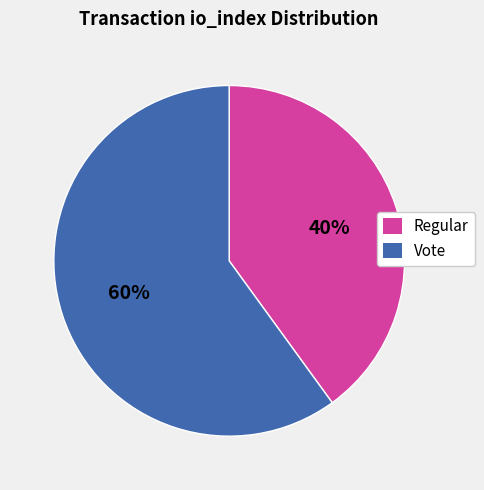

What percentage is the Regular slice, to the nearest percent?

40%